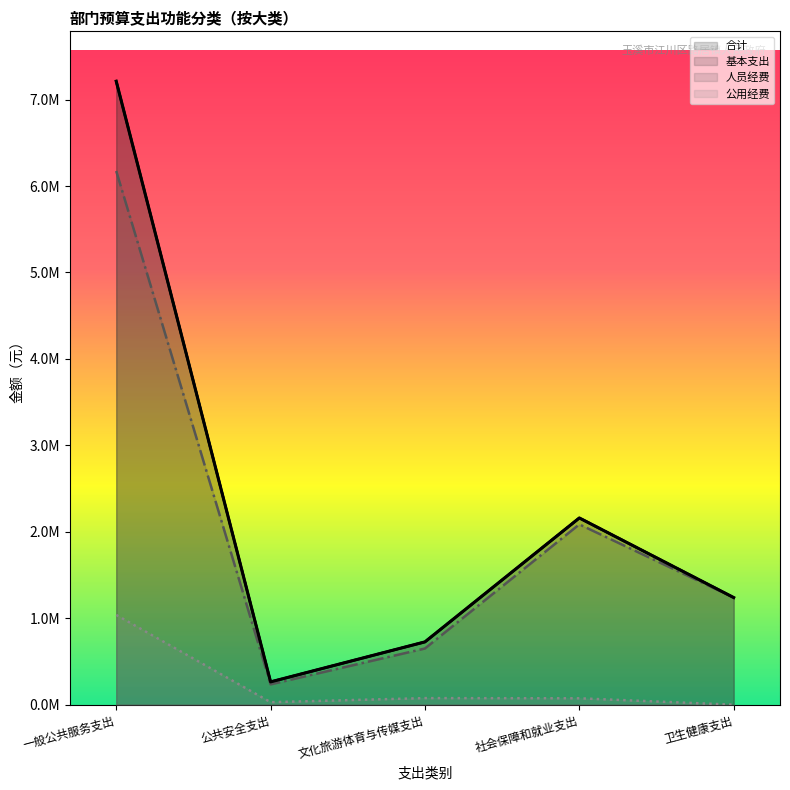

List the series in order of their peak value, highest first.

合计, 基本支出, 人员经费, 公用经费